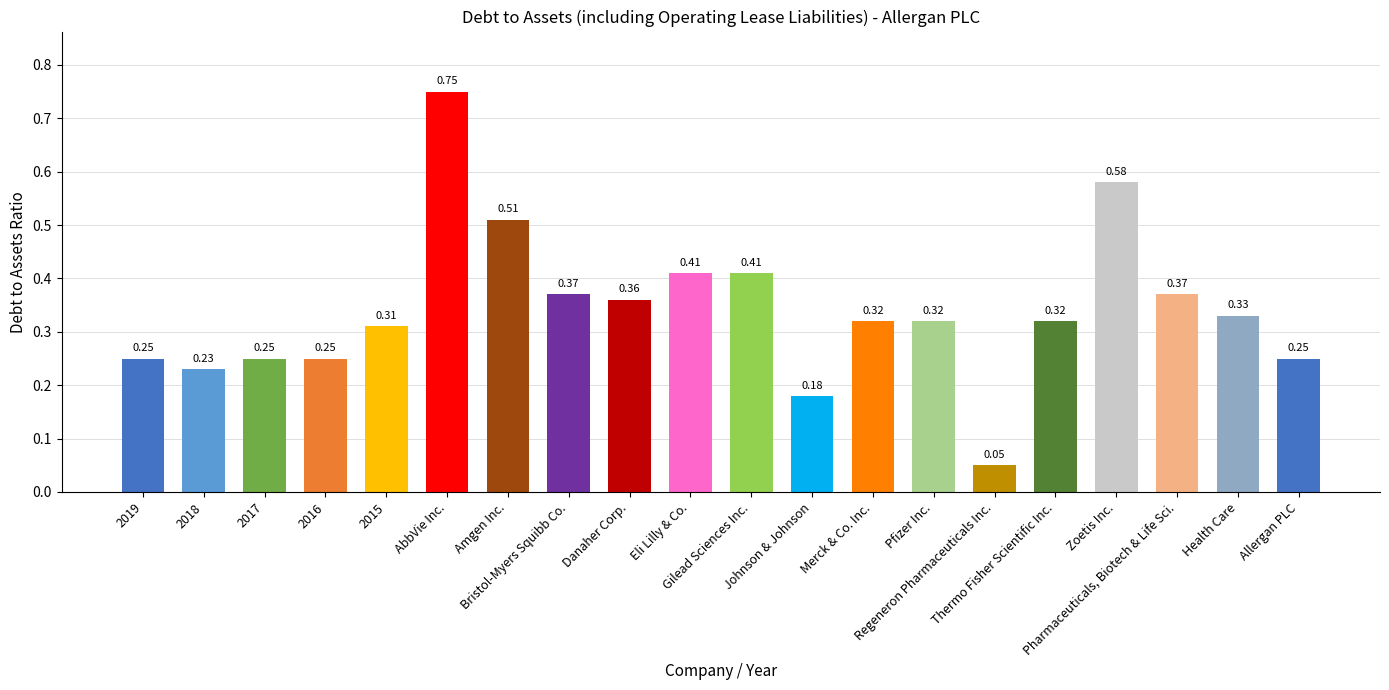

How many categories are shown in the chart?

20